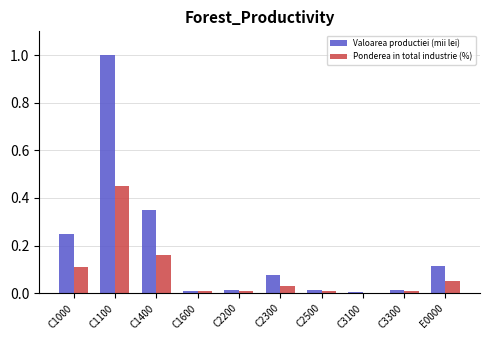

What is the total value across all series at C1000?

0.4